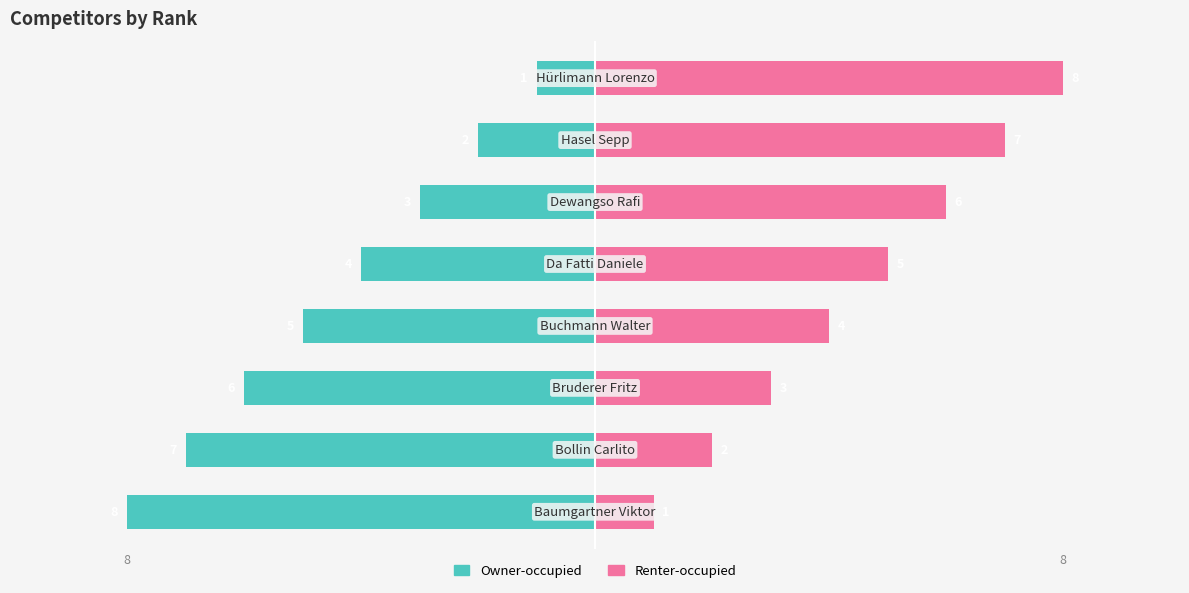

How many data points in Rank (left) are less than -4?

4